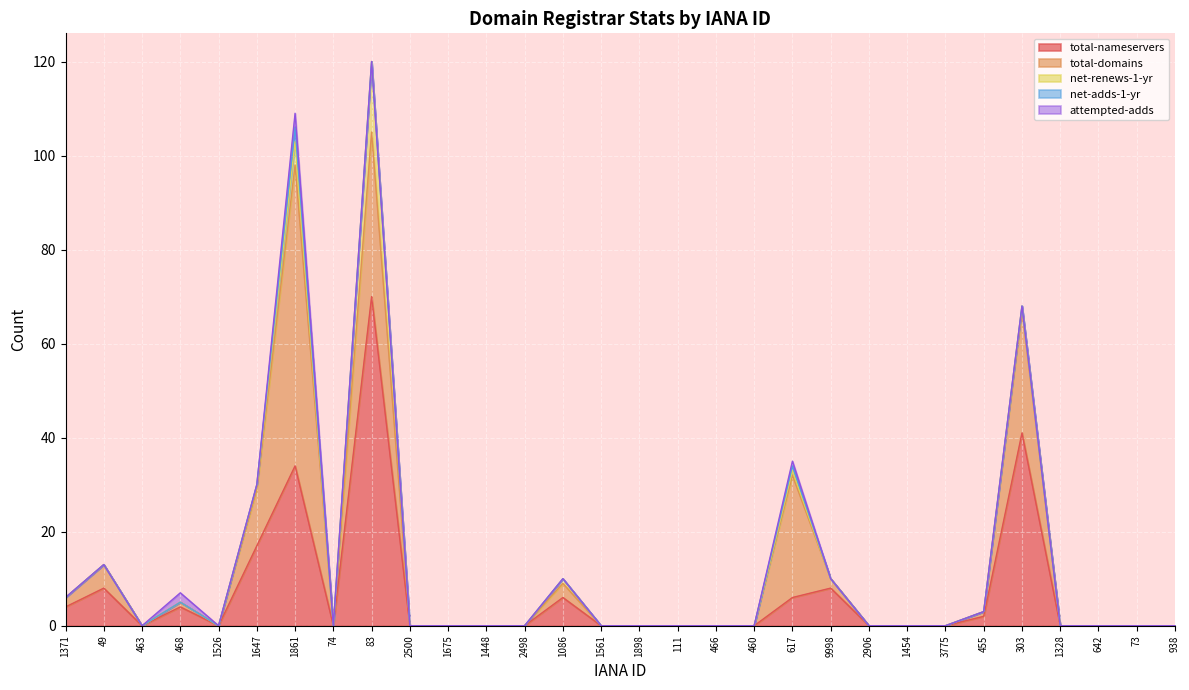

What is the maximum value for total-nameservers?

70